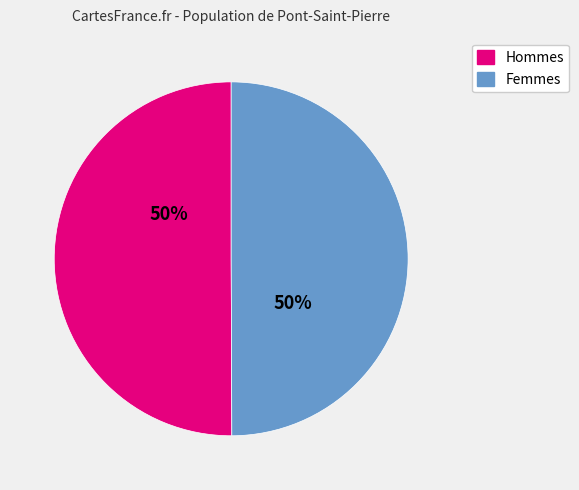

How many slices are in this pie chart?

2